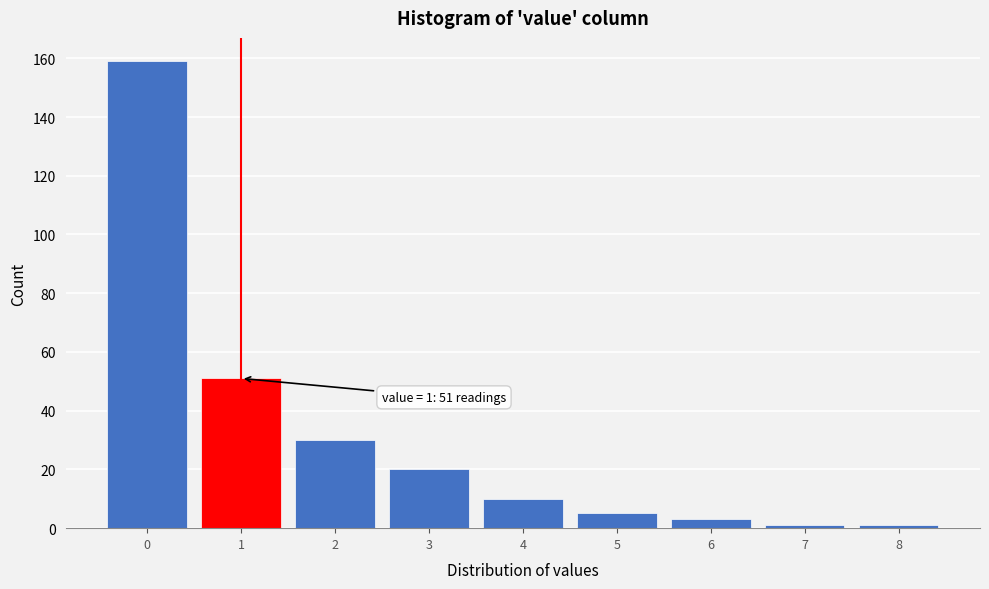

Over which range of the x-axis is the bar tallest?

-0.5 to 0.5